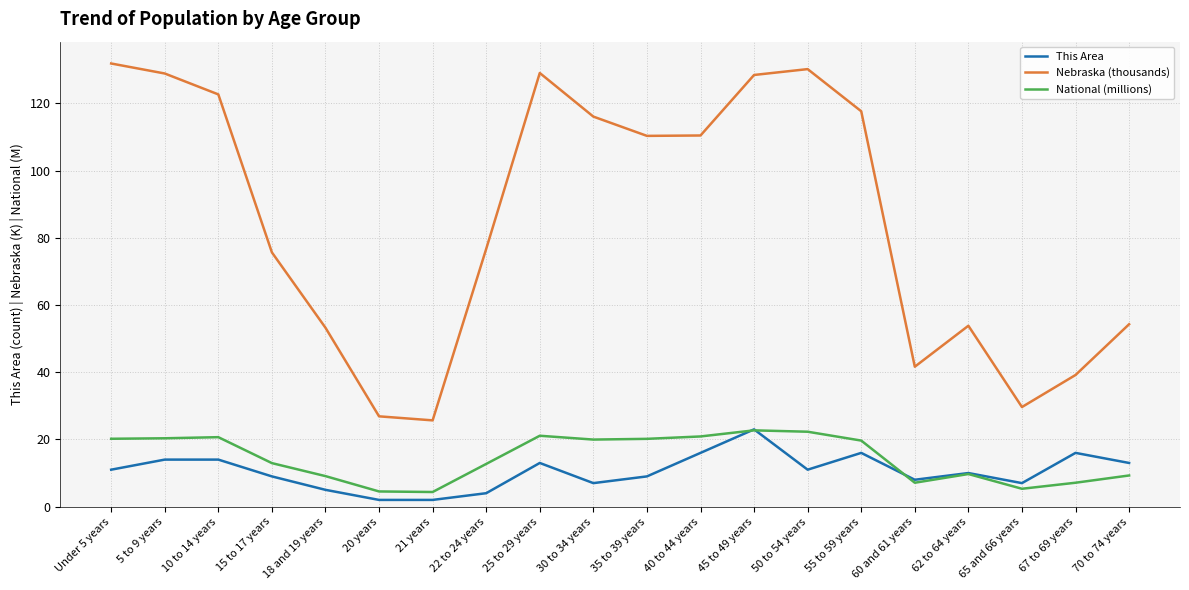

True or false: National (millions) and Nebraska (thousands) cross at least once.

False